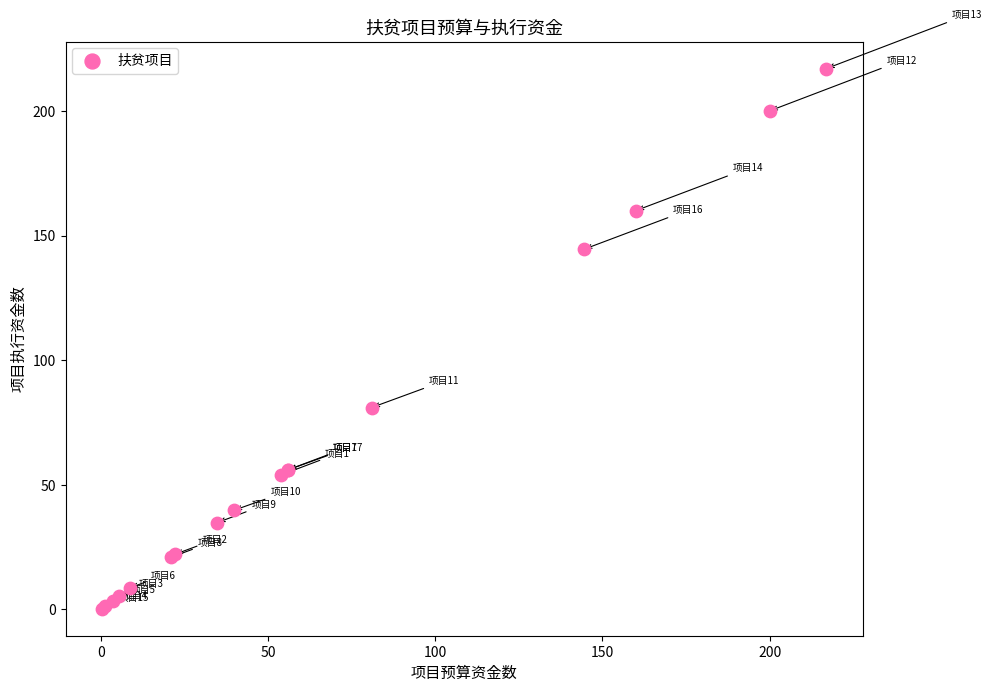

What Y value in the scatter plot is closest to 108?

81.0